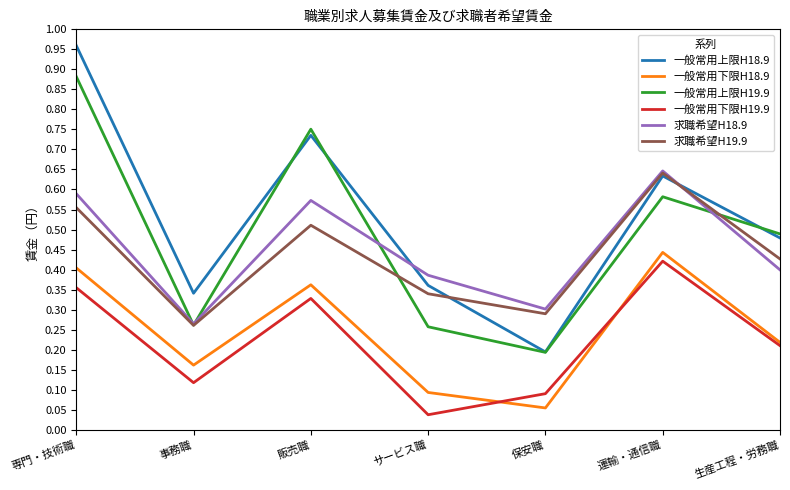

How many series are shown in this chart?

6